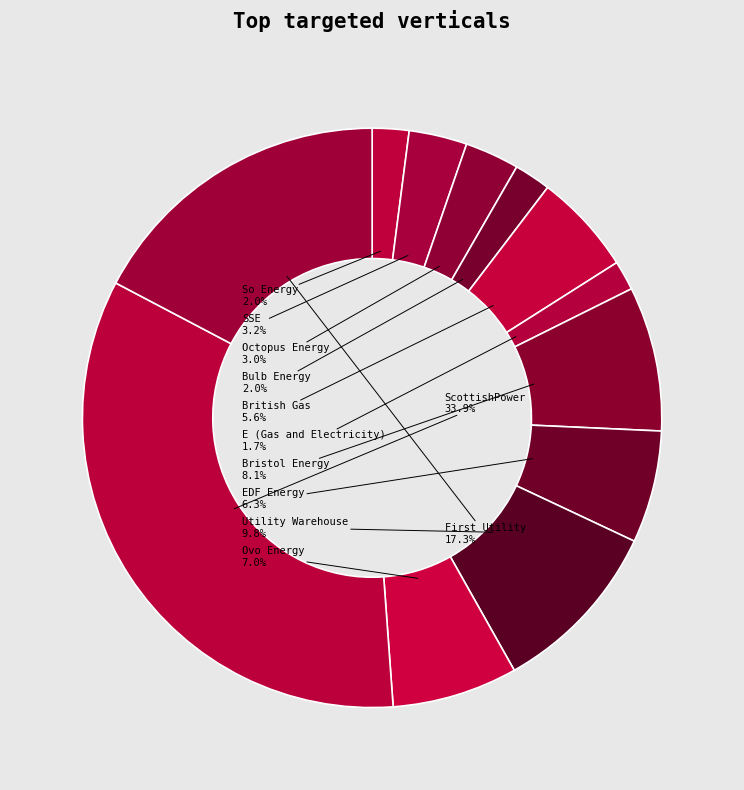

To the nearest percent, what percentage of the pie is British Gas?

6%